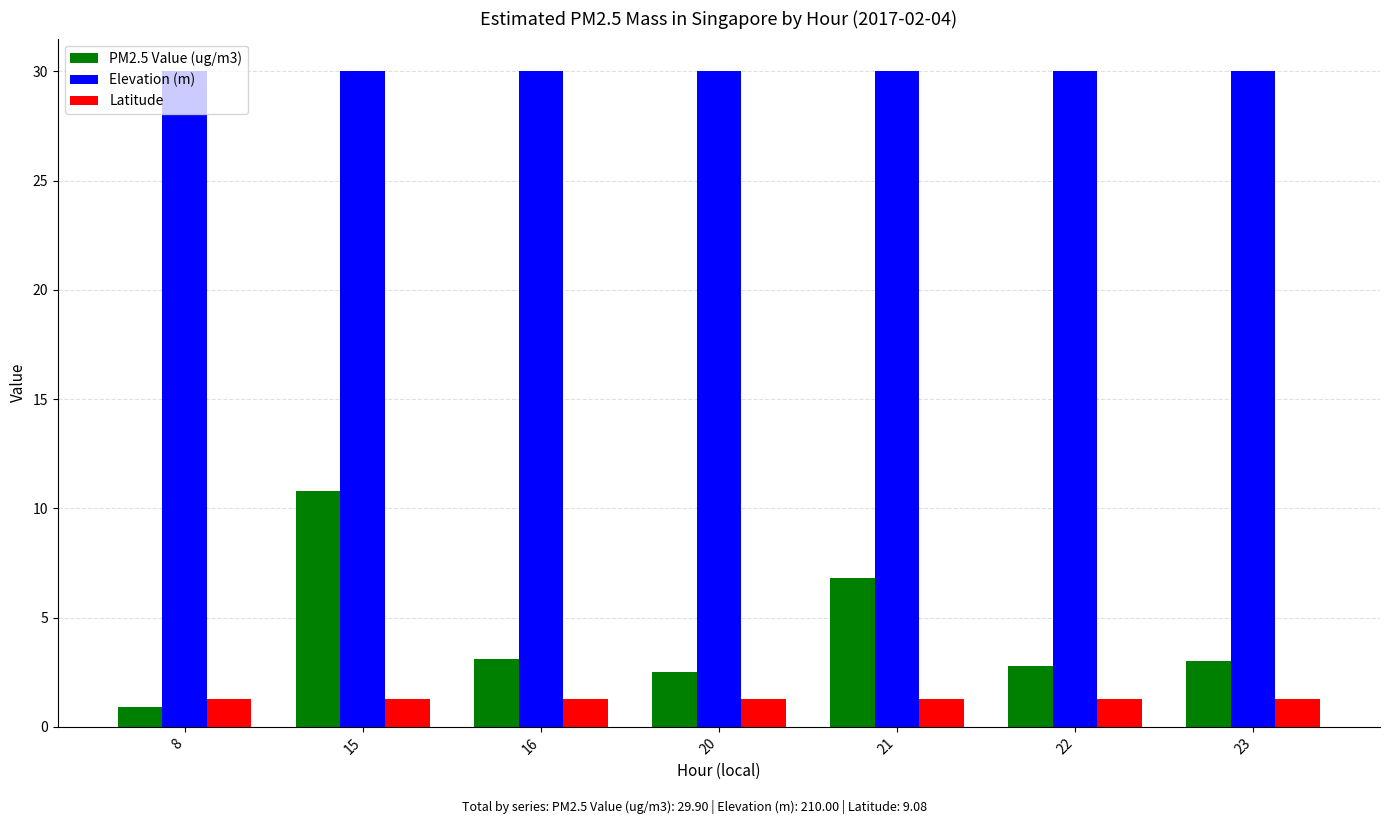

Is it true that Elevation (m) equals 9.6 at 21?

False